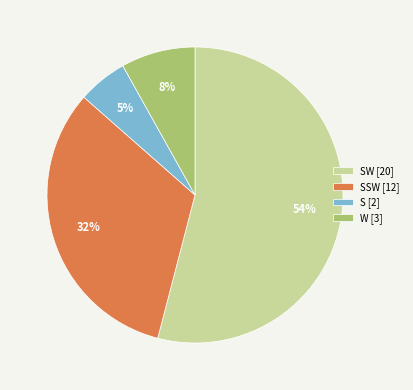

The S [2] slice represents 5% of the pie. True or false?

True